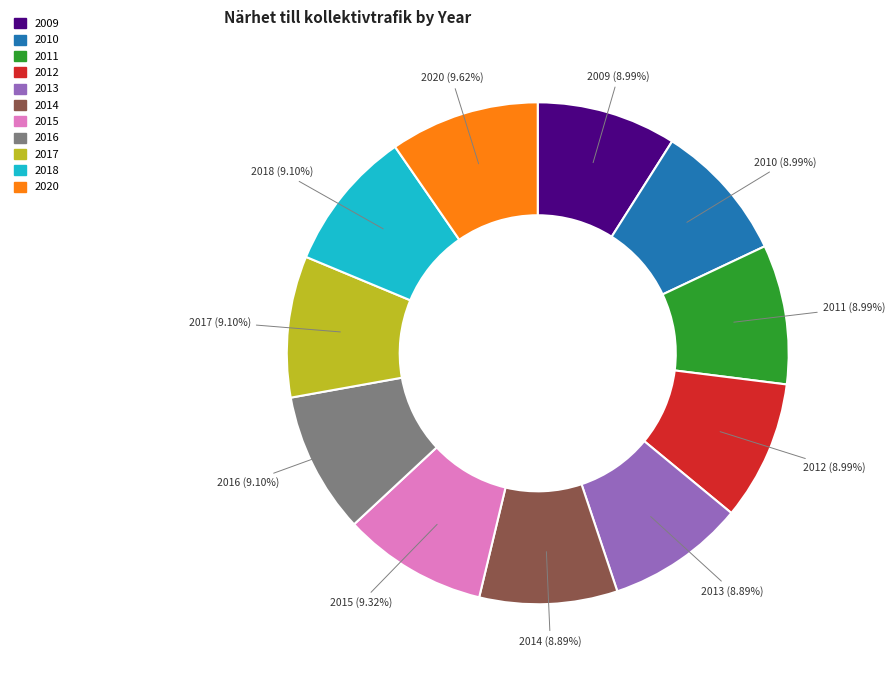

True or false: 2020 accounts for 10% of the total.

True